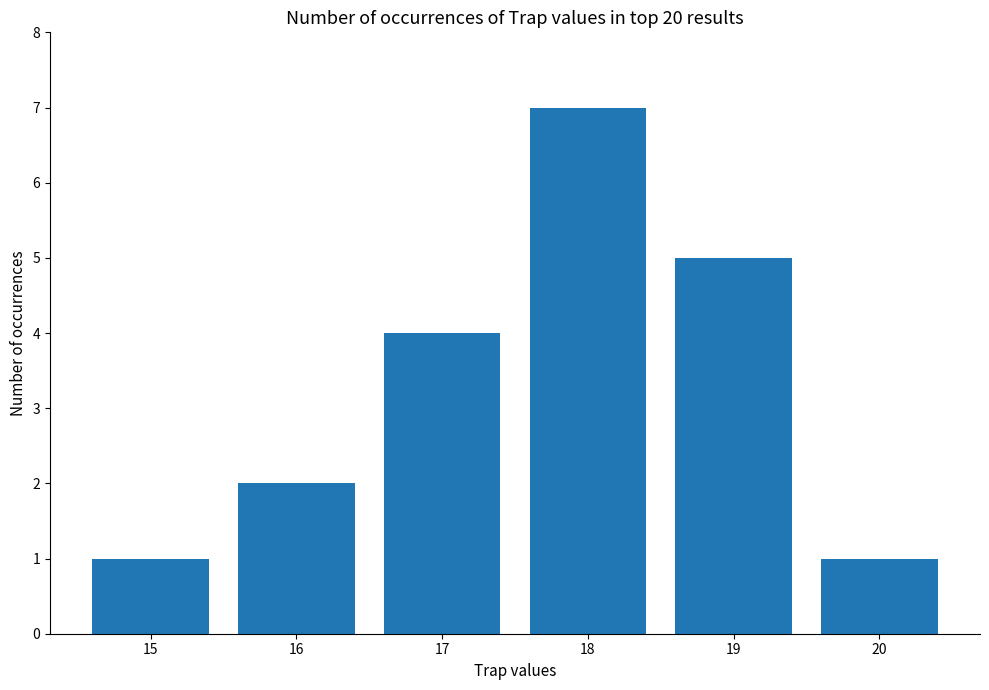

What is the value of the 5th bar from the left?

5